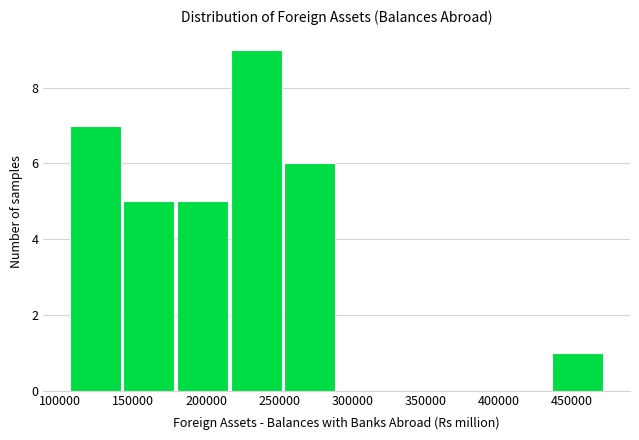

How tall is the bar that spans 215000 to 255000 on the x-axis? Neither the bar edges nor the heights are printed on the chart, so give them approximately, as read against the axes.

9